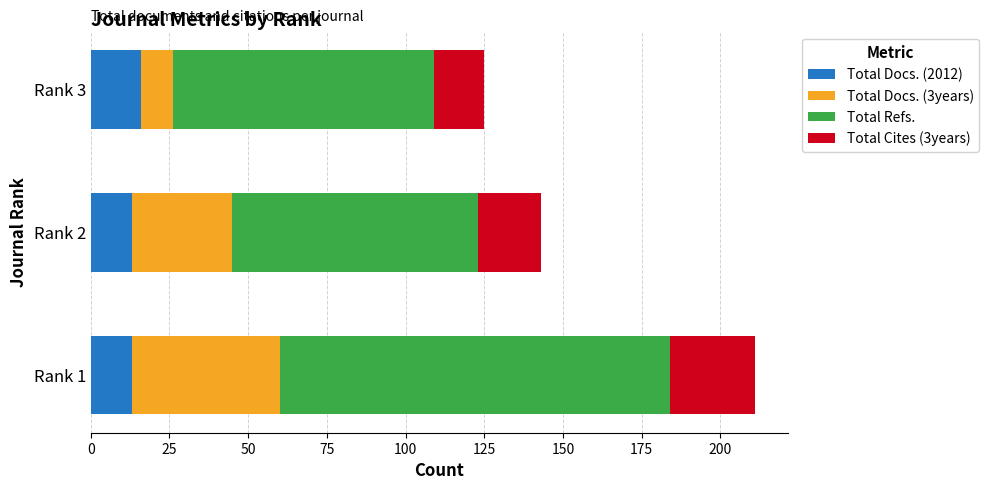

What is the maximum value for Total Docs. (2012)?

16